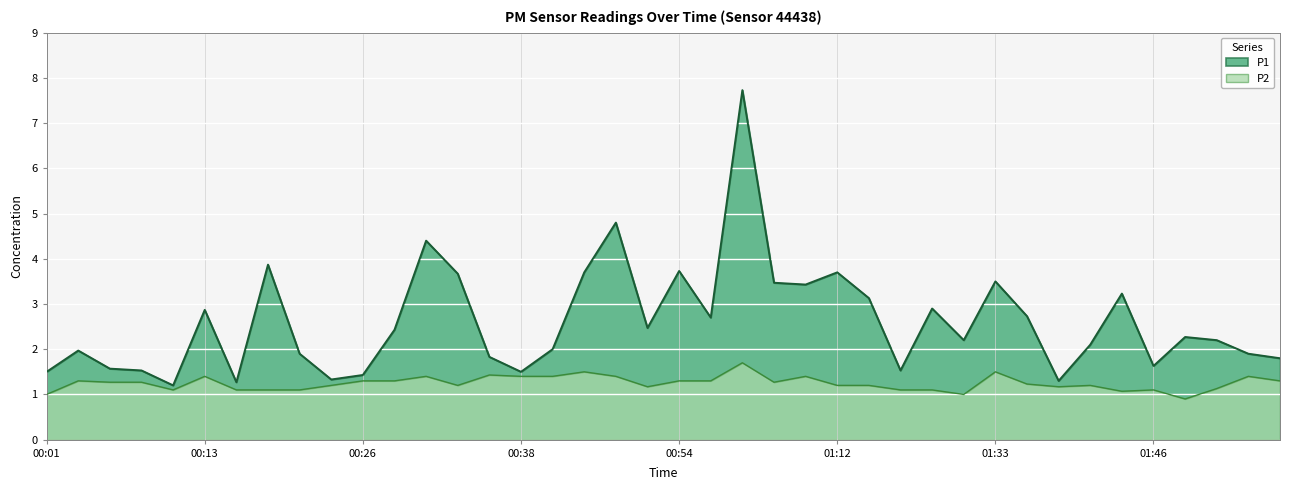

What is the maximum value for P1?

7.7